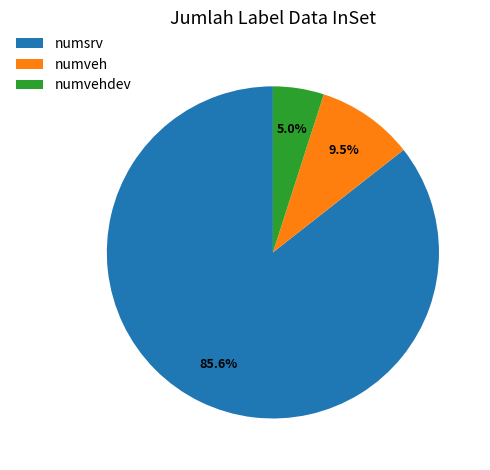

Combined, do numveh and numsrv account for over 50%?

Yes